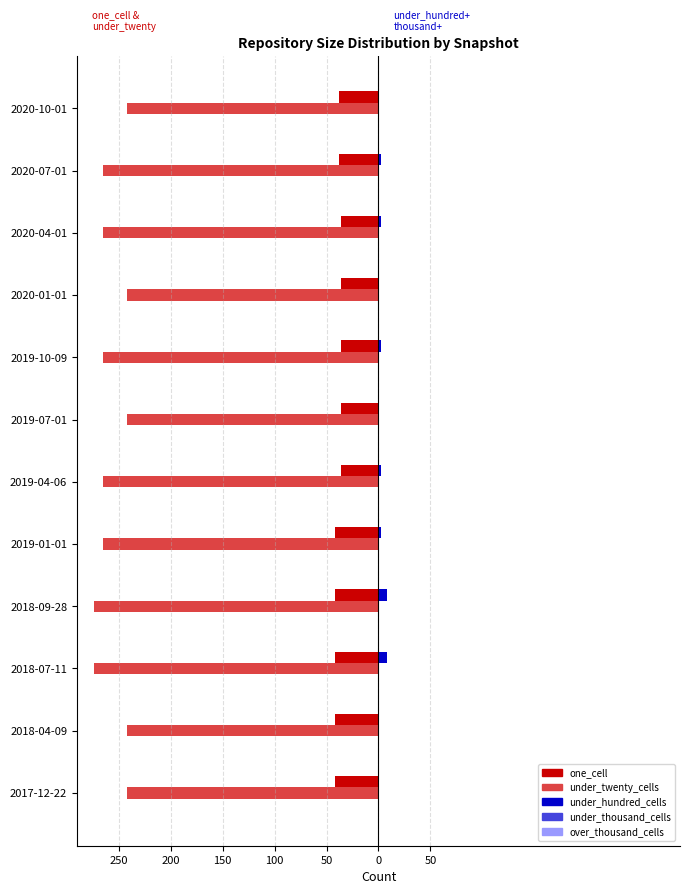

How many categories are shown in the chart?

12